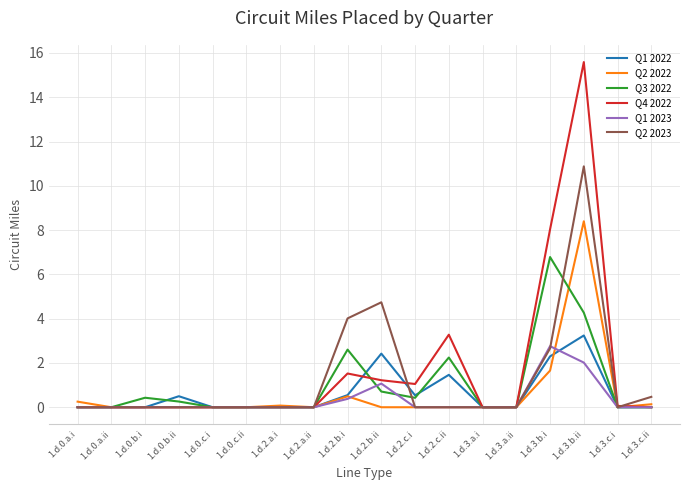

The Q2 2023 series shows 5.7 at 1.d.2.c.i. True or false?

False